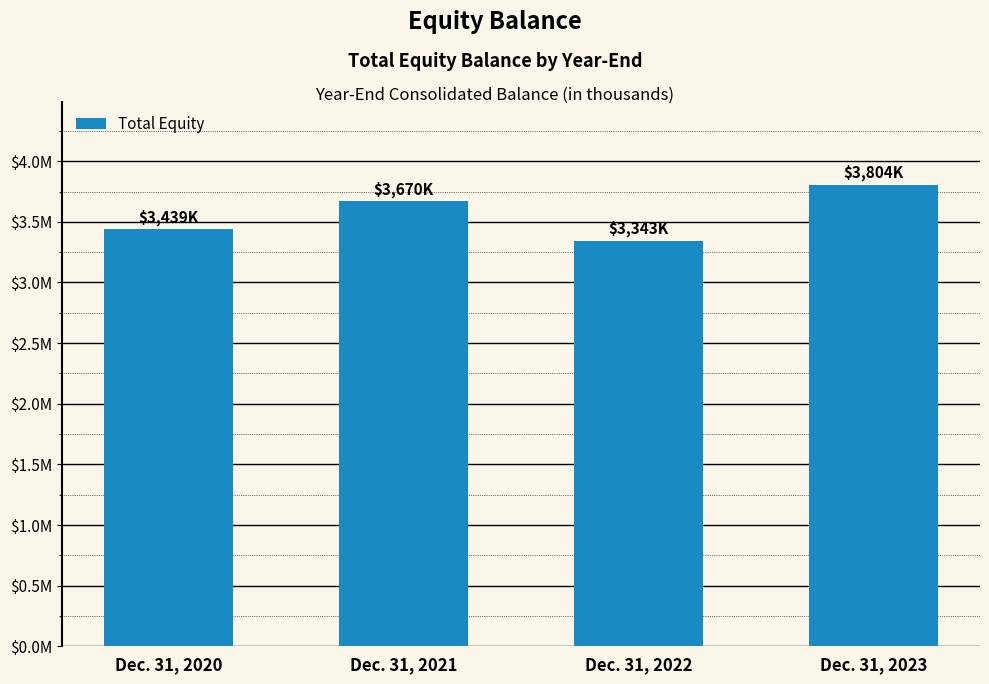

Where does the data first go above 3670352?

Dec. 31, 2023